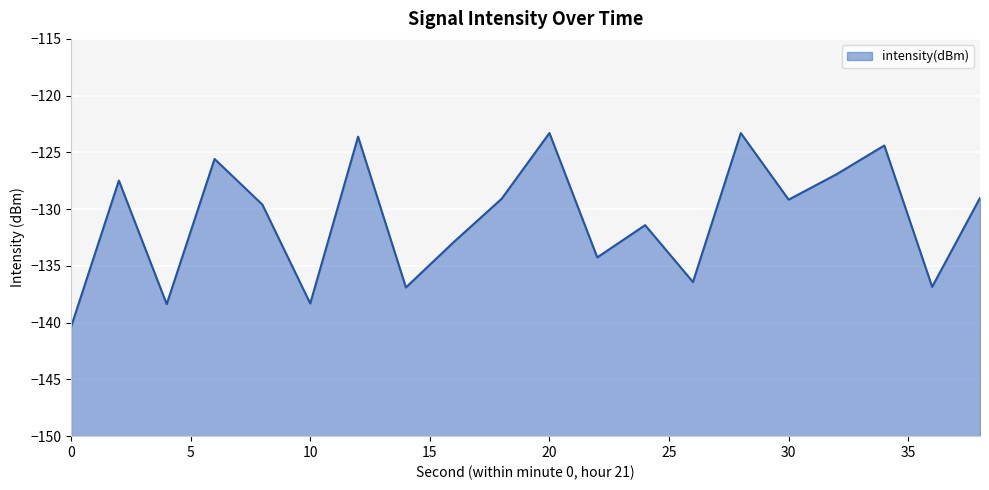

Reading left to right, transcribe all the data shown in this chart.

-140.4	-127.5	-138.4	-125.6	-129.6	-138.3	-123.6	-136.9	-132.9	-129.1	-123.3	-134.3	-131.4	-136.4	-123.3	-129.2	-126.9	-124.4	-136.8	-129.0